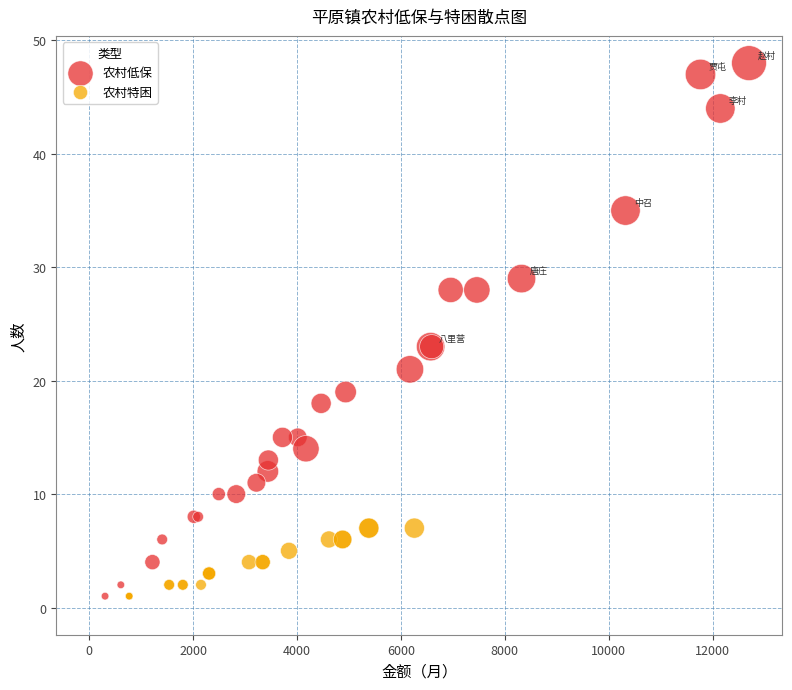

Which series contains the highest Y value?

农村低保